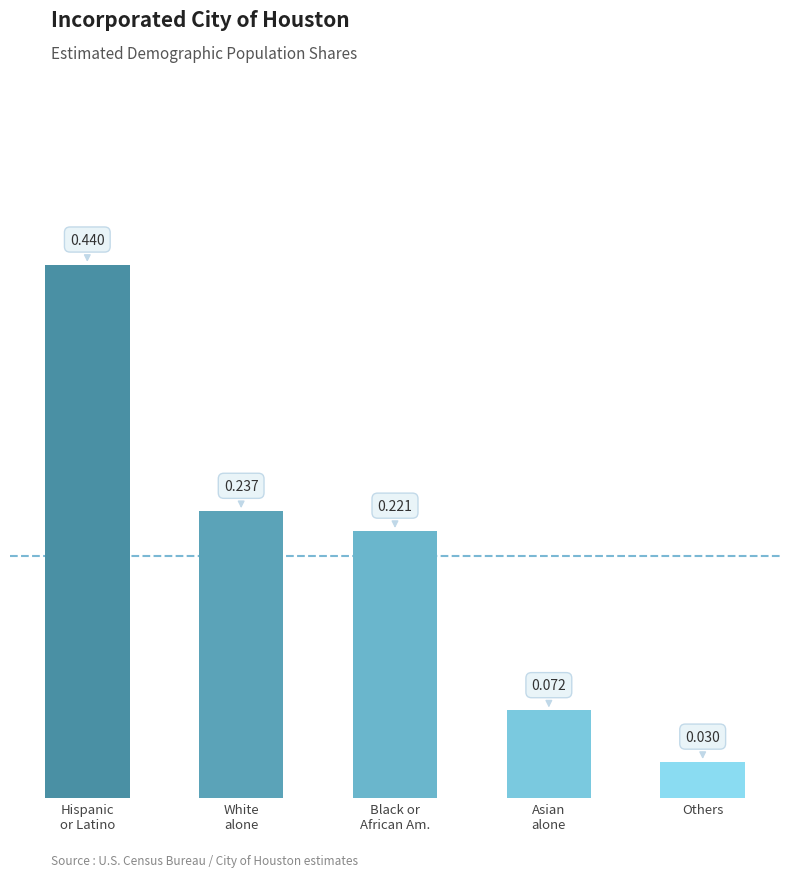

Where is the data nearest to the value 0?

Others